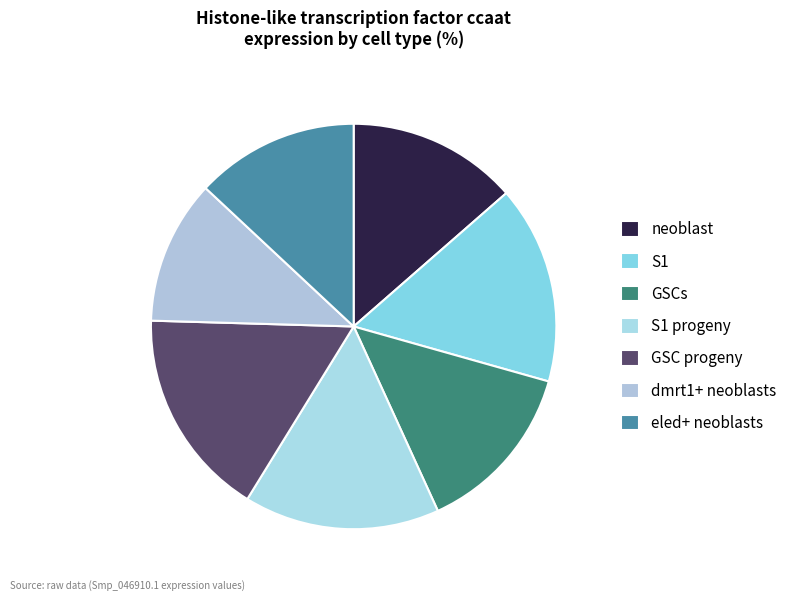

Combined, do neoblast and GSC progeny account for over 50%?

No